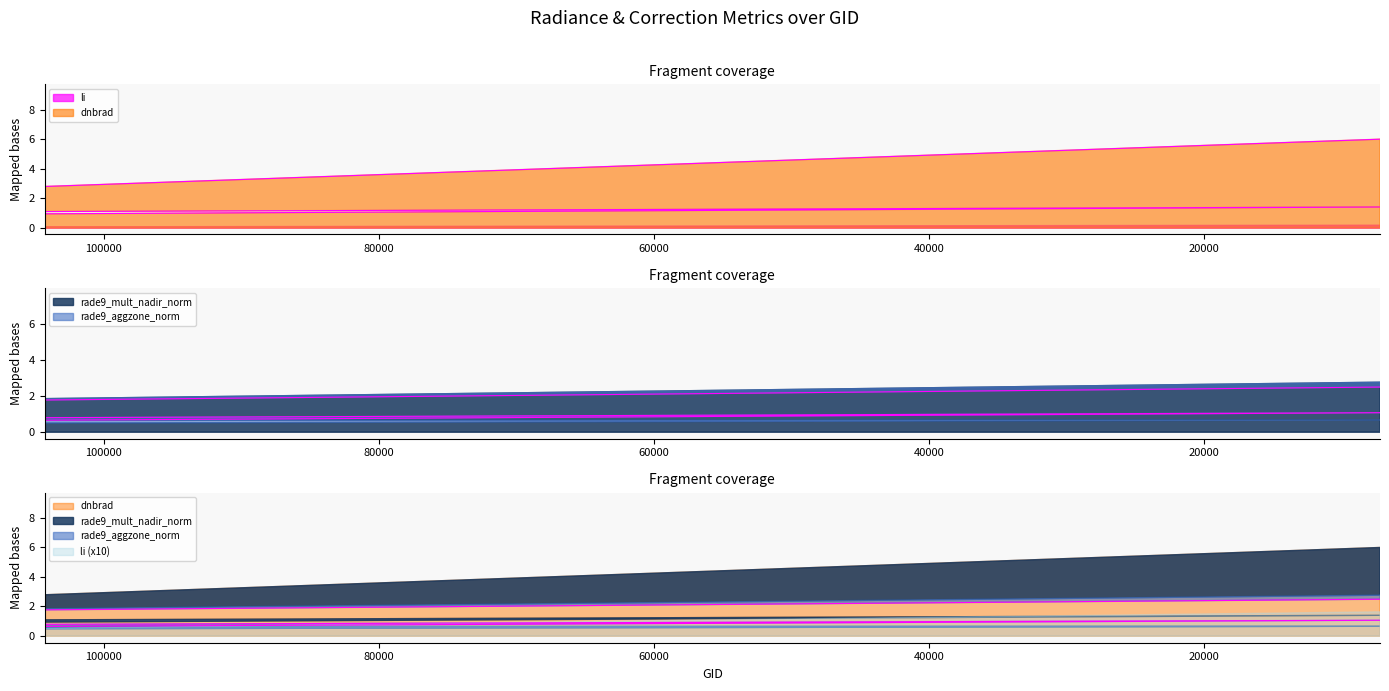

How many values in the dnbrad series are below 1?

19